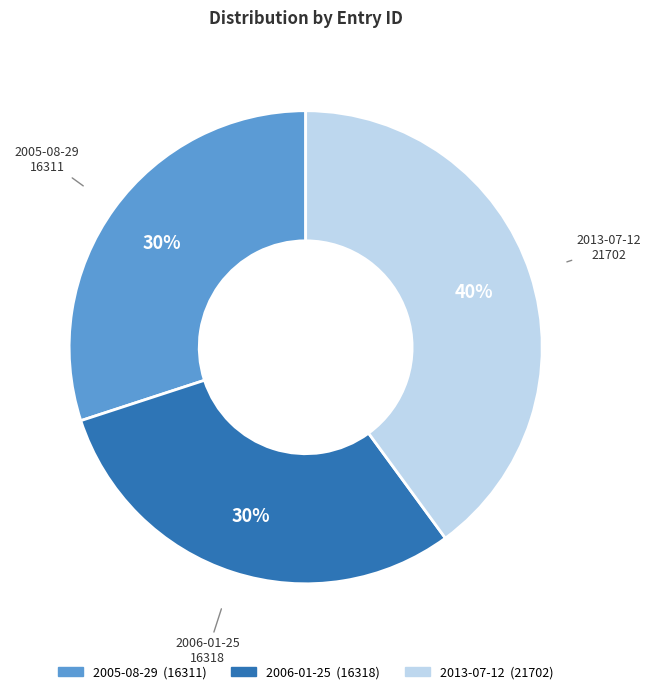

Approximately how many times larger is the value at 2006-01-25 compared to 2013-07-12?

0.8